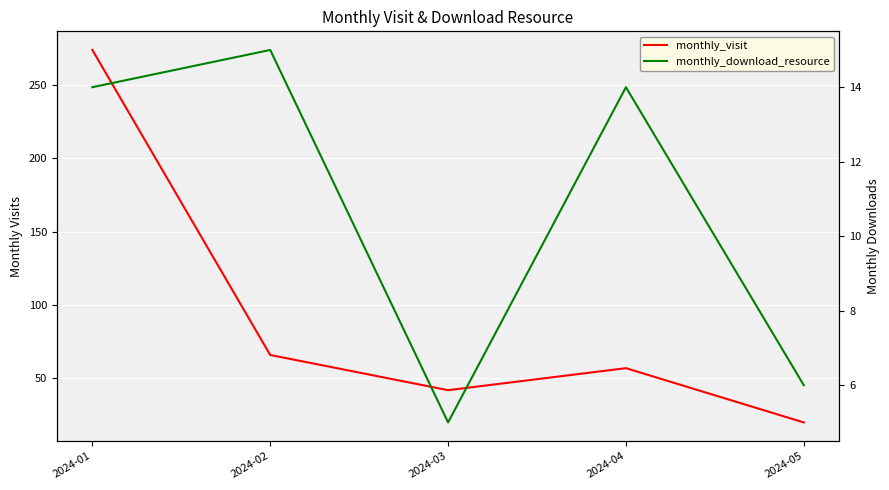

Which series has the largest range (max minus min)?

monthly_visit